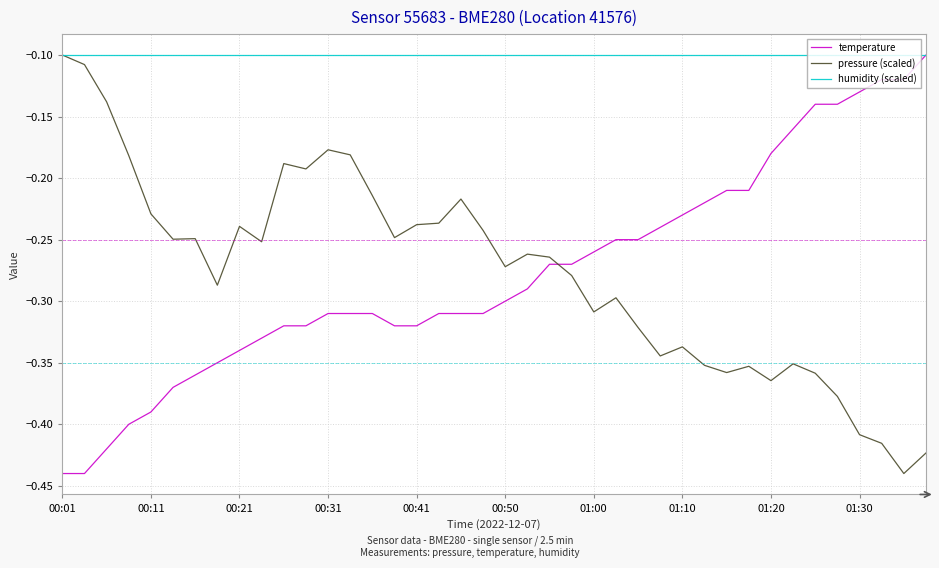

How many times do pressure (scaled) and temperature cross each other?

1